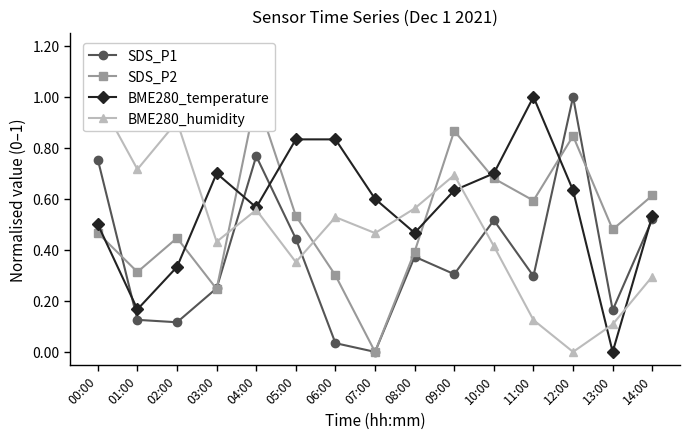

True or false: SDS_P1 and SDS_P2 intersect in this chart.

True